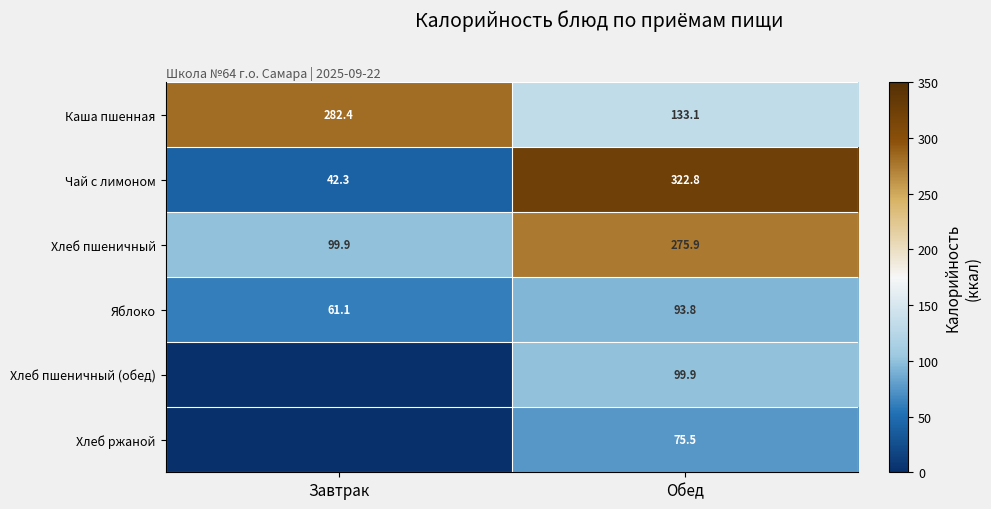

What is the total value across all series at Обед?

1001.0